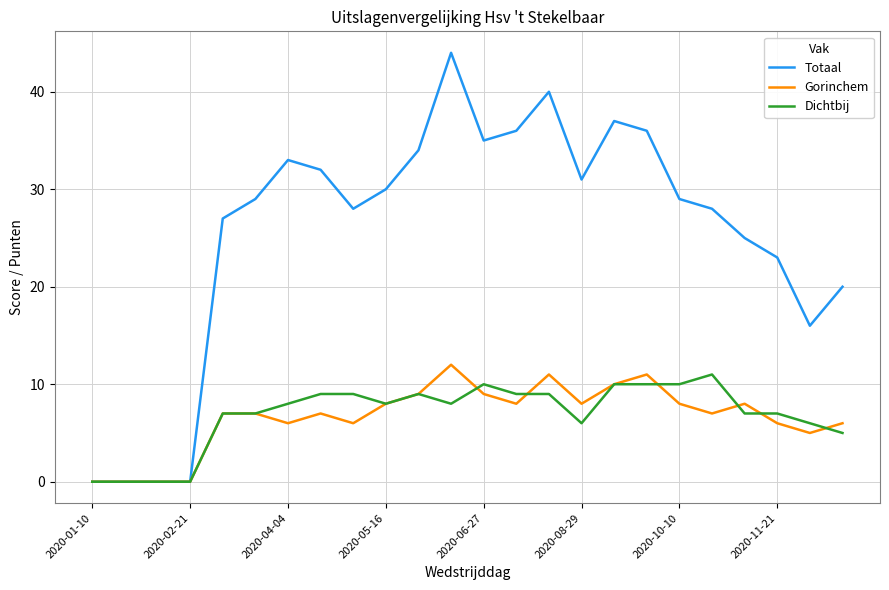

Which series has the largest range (max minus min)?

Totaal